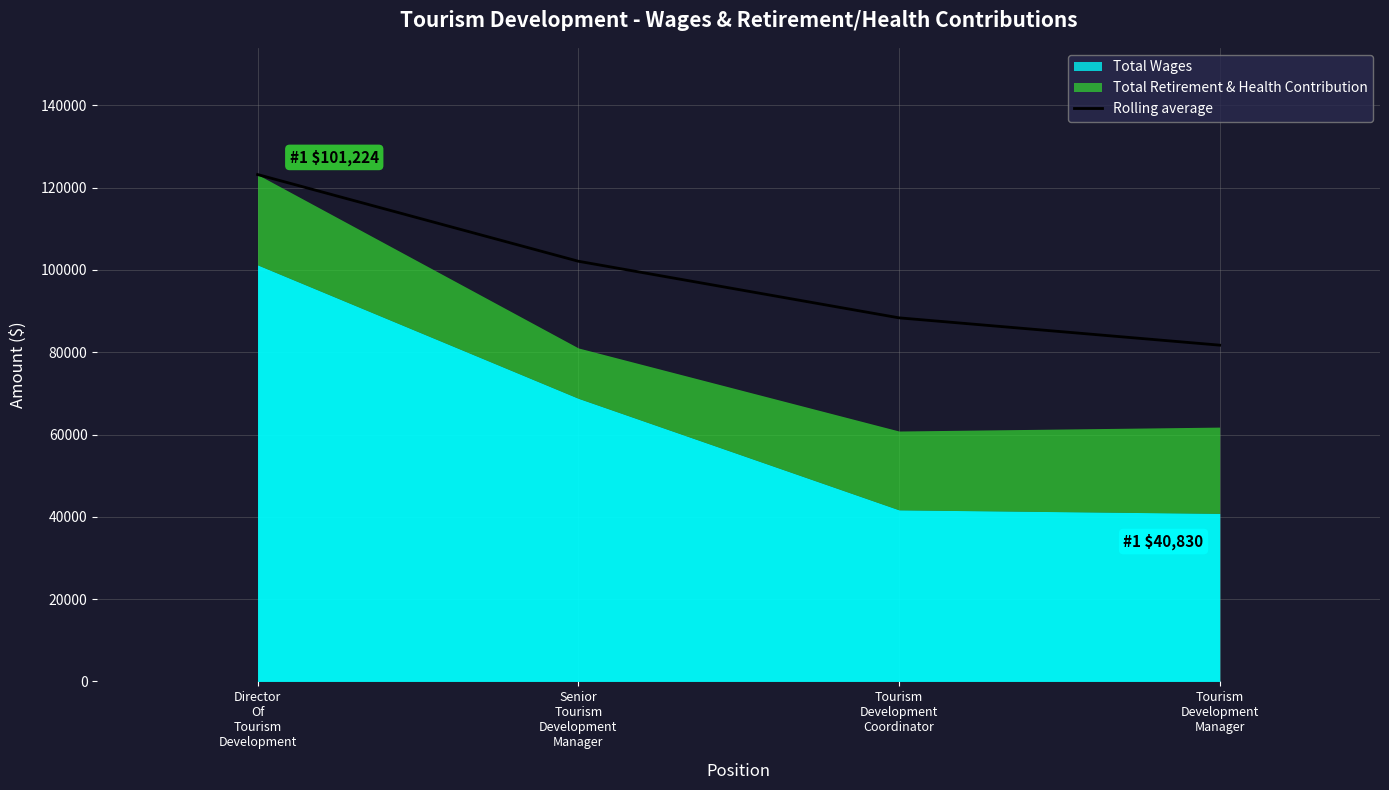

List the labels in order of value, largest first.

Director
Of
Tourism
Development, Senior
Tourism
Development
Manager, Tourism
Development
Coordinator, Tourism
Development
Manager